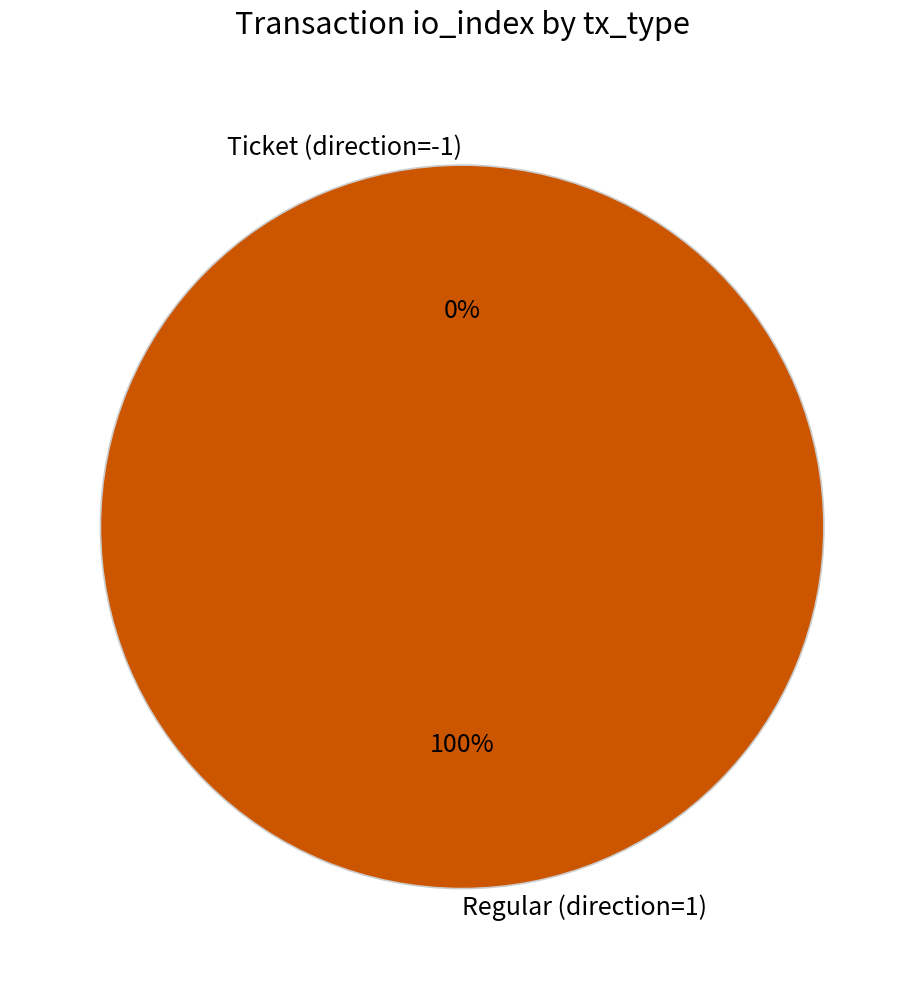

What is the total percentage of Regular (direction=1) and Ticket (direction=-1)?

100.0%